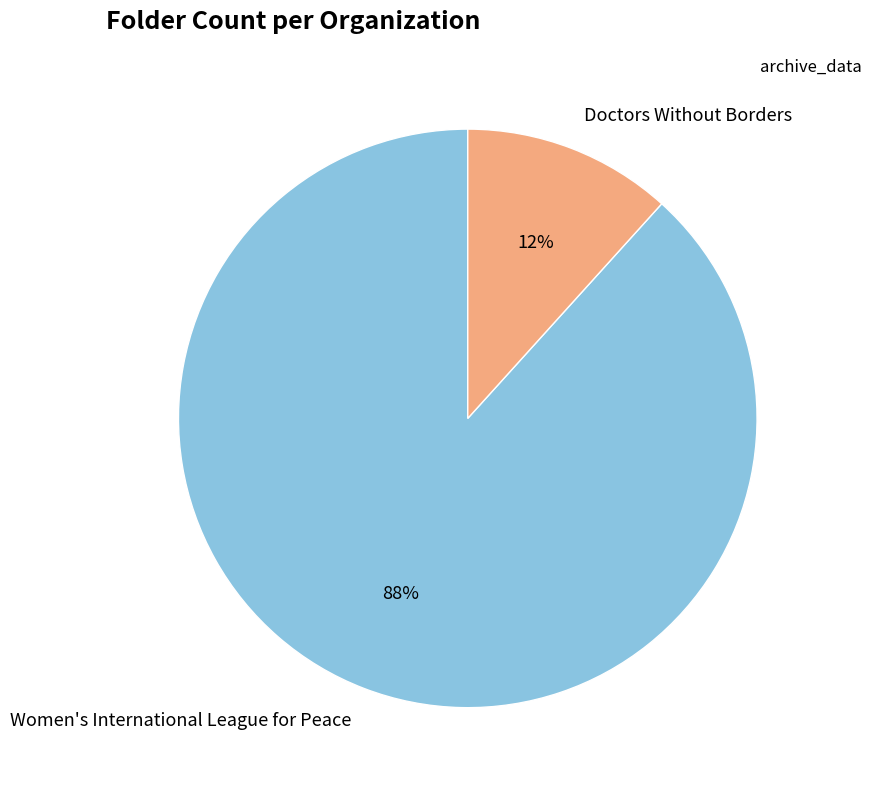

Which category has the smallest portion of the pie?

Doctors Without Borders